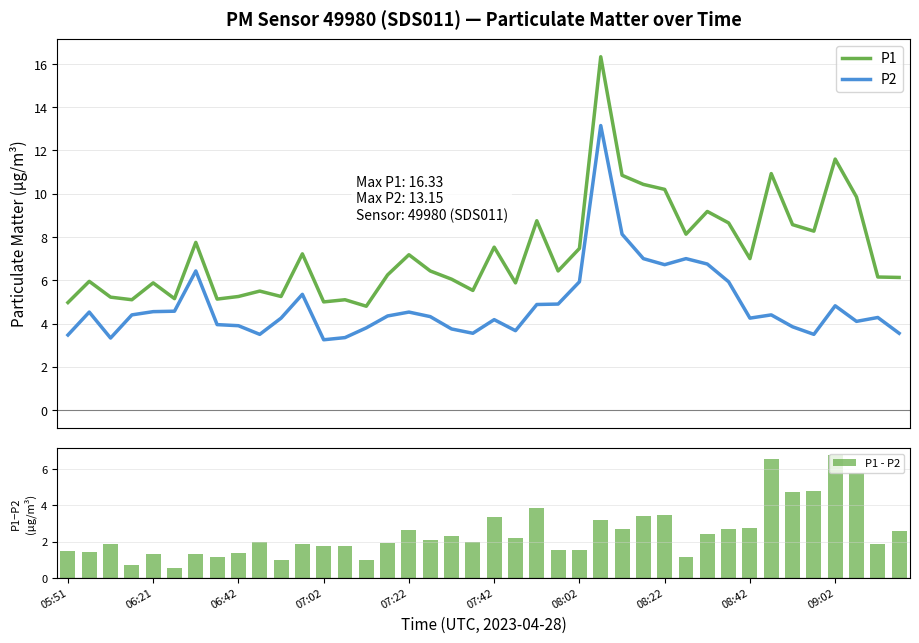

True or false: P2 and P1 cross at least once.

False